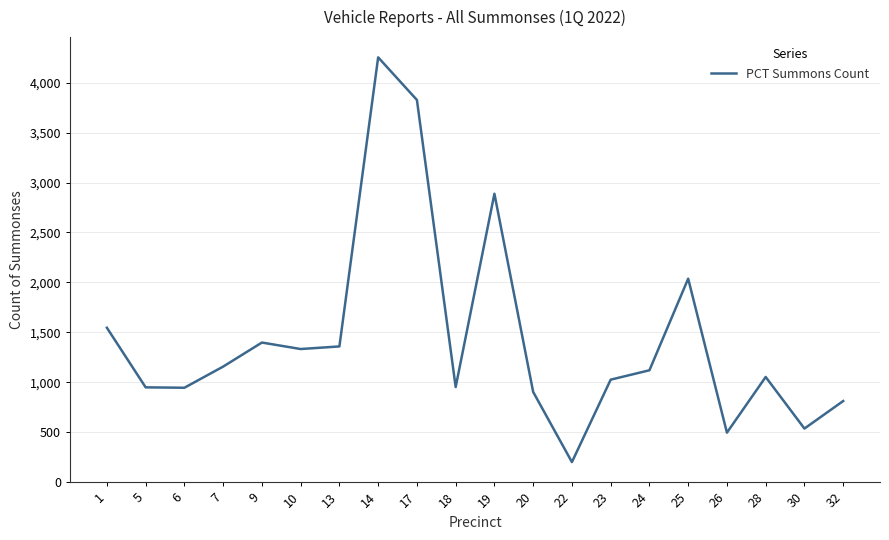

Which has a higher value, 32 or 22?

32